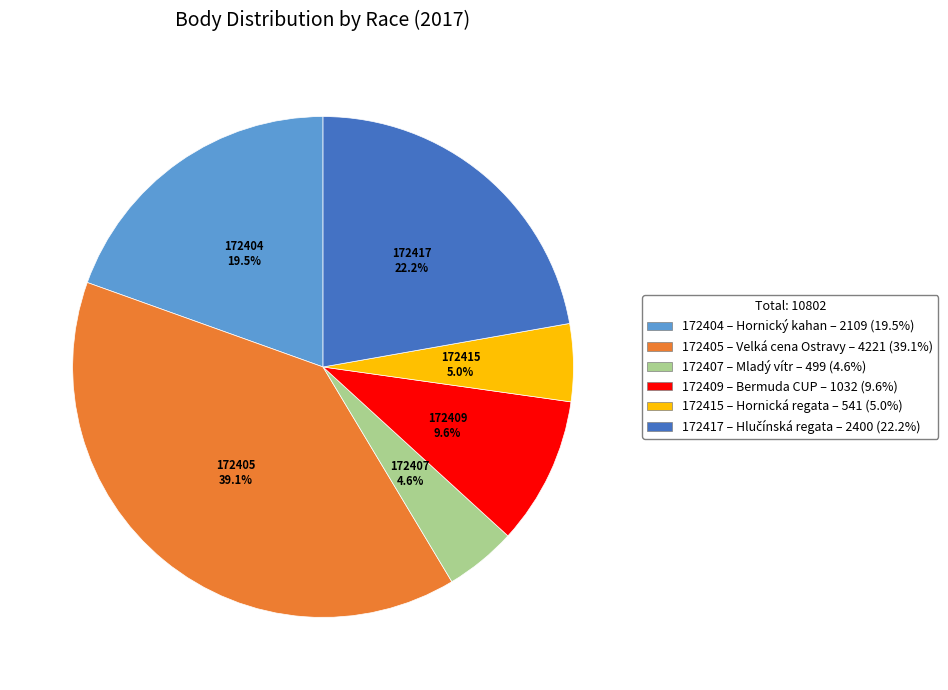

Count the number of slices in the pie.

6